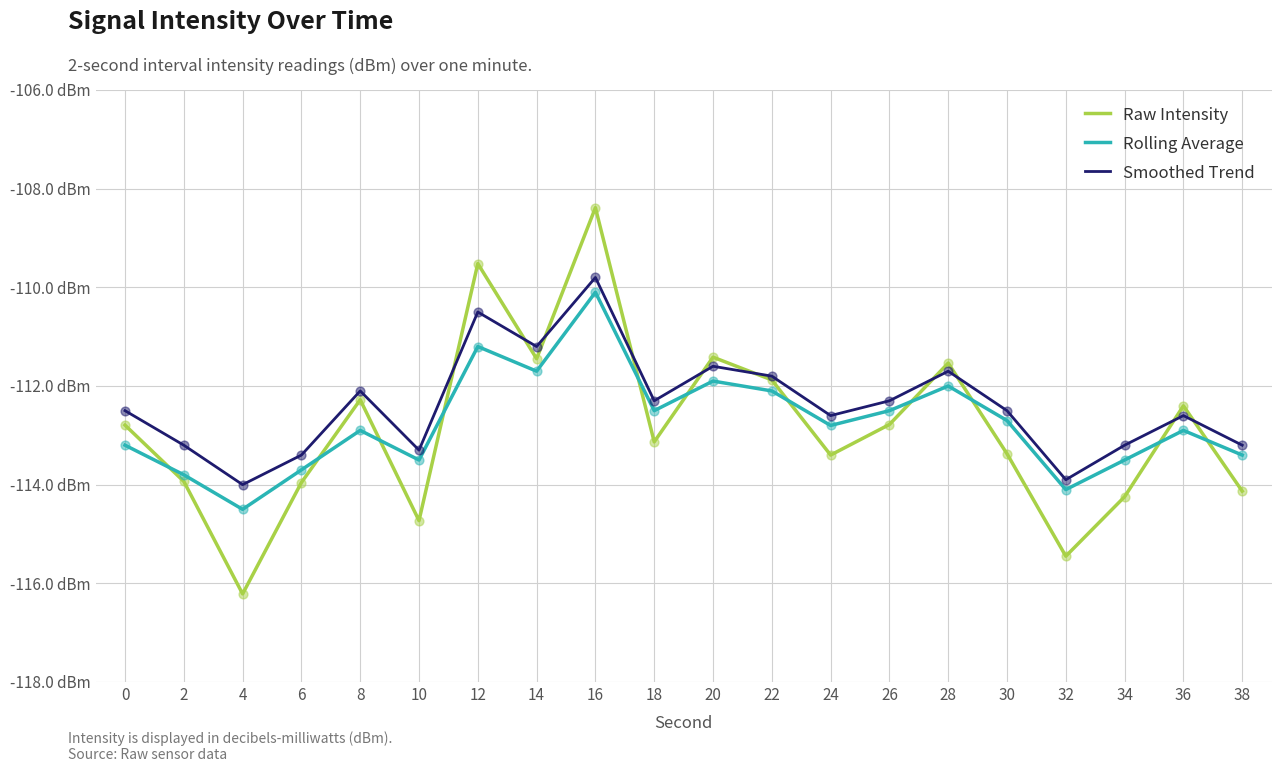

What are all the series names shown in the legend?

Raw Intensity, Rolling Average, Smoothed Trend